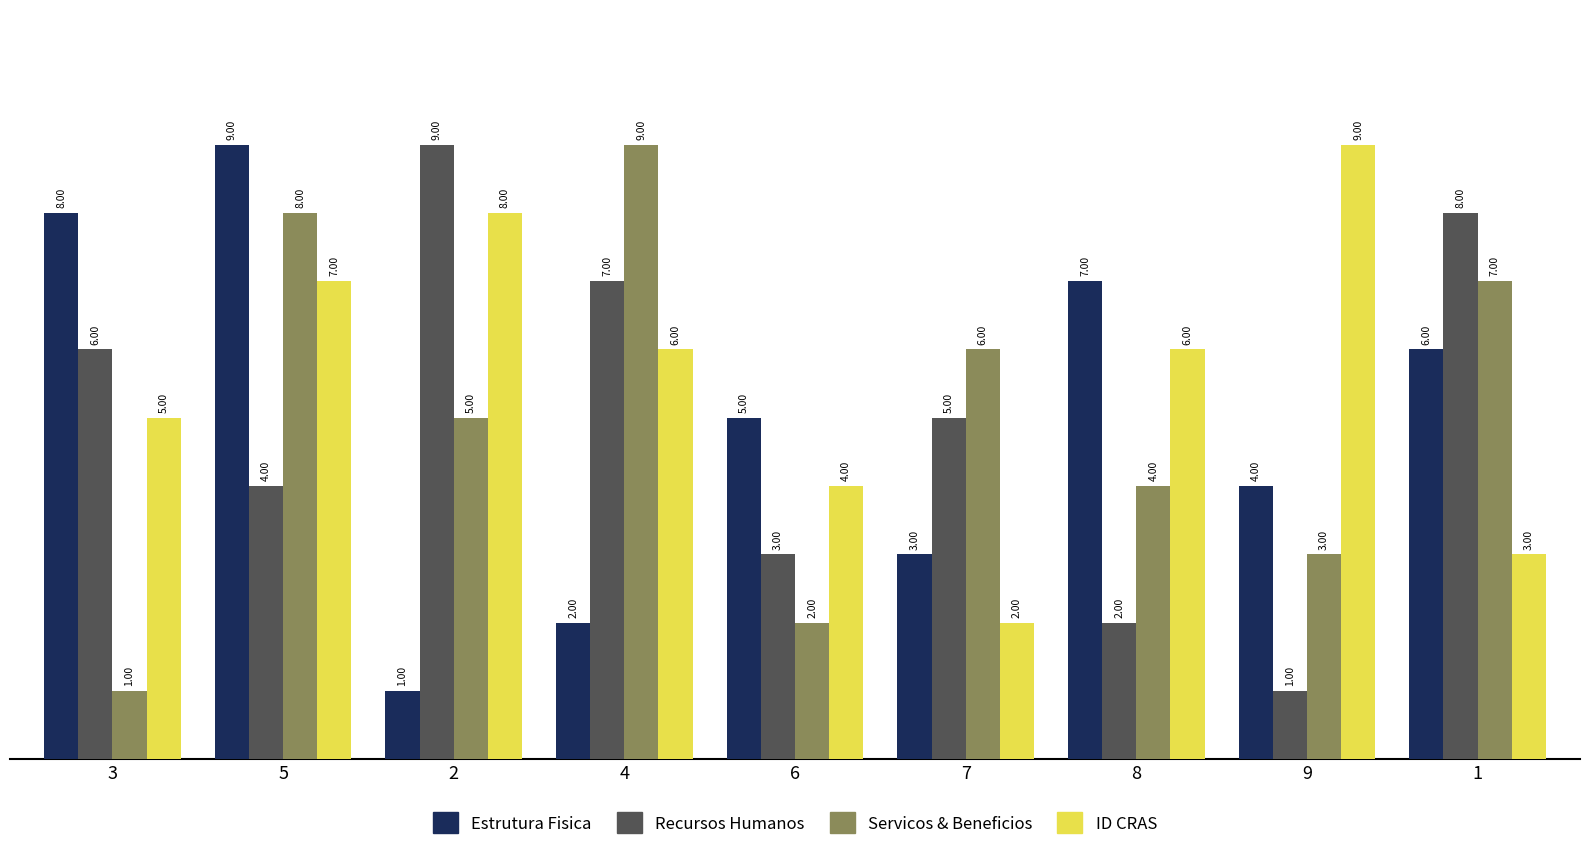

What is the smallest value displayed?

1